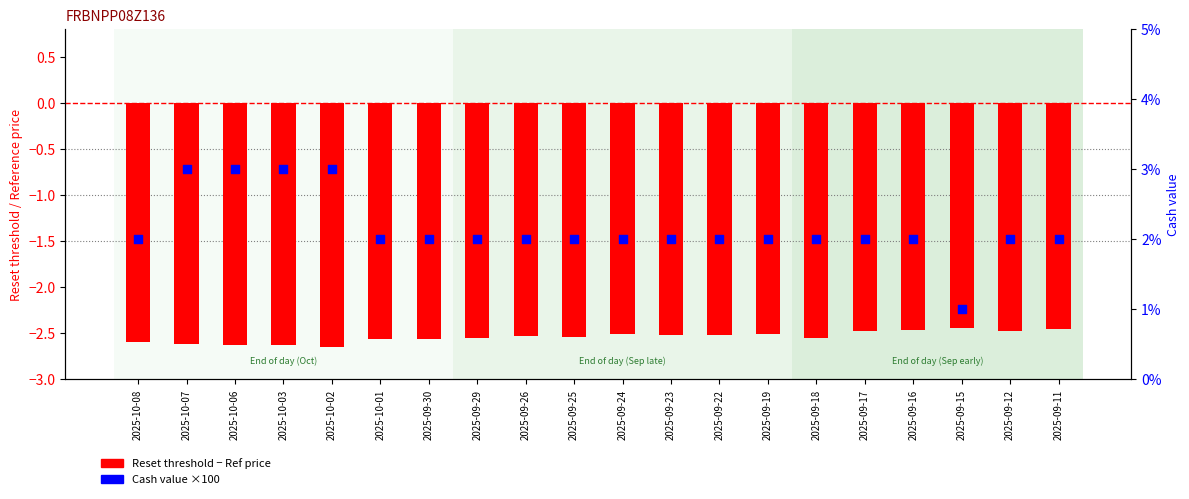

Is the value of Cash value (×100) at 2025-09-22 greater than the value of Reset threshold - Ref price at 2025-09-25?

Yes